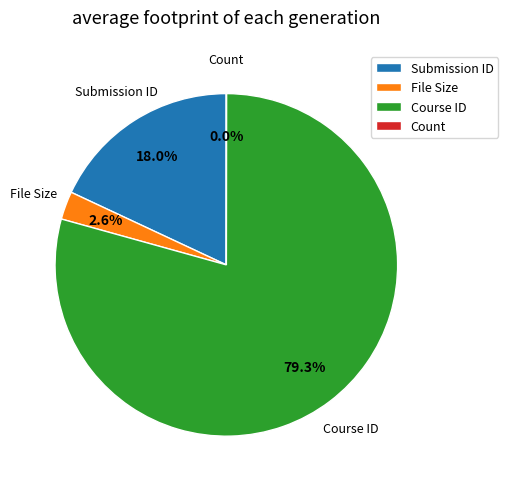

Is the sum of Course ID and File Size greater than half?

Yes